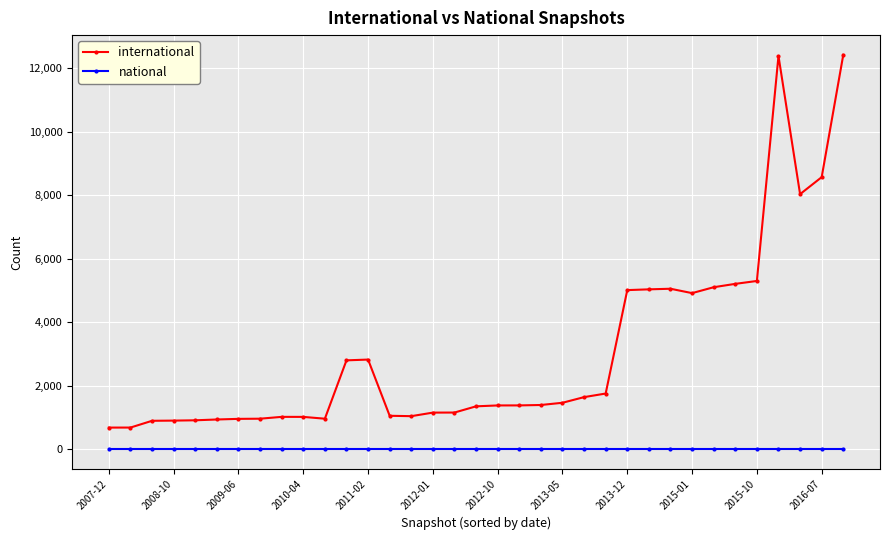

True or false: international has more than 2 interior local peaks.

True